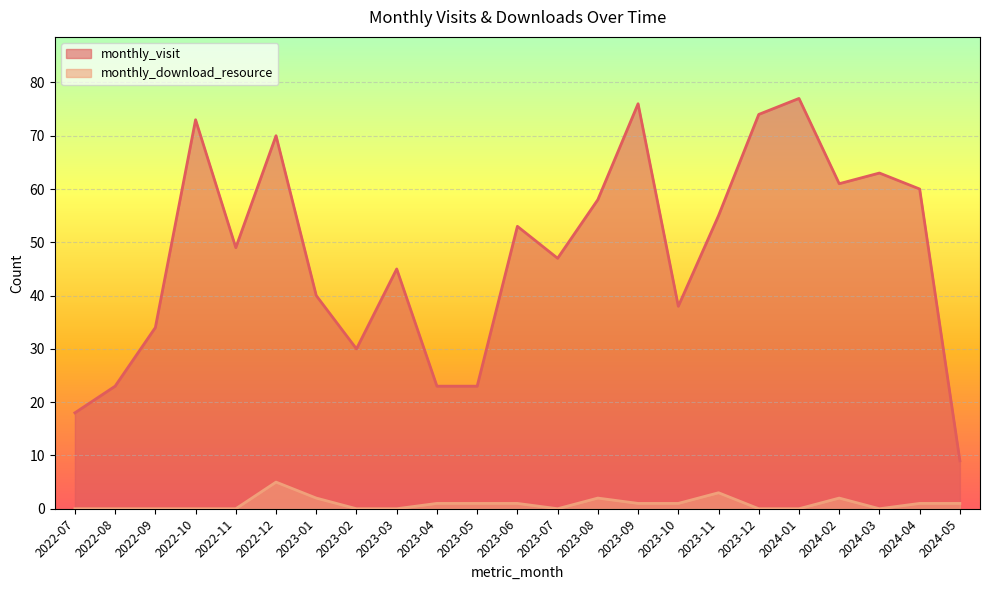

At which category does monthly_visit reach its first local valley?

2022-11